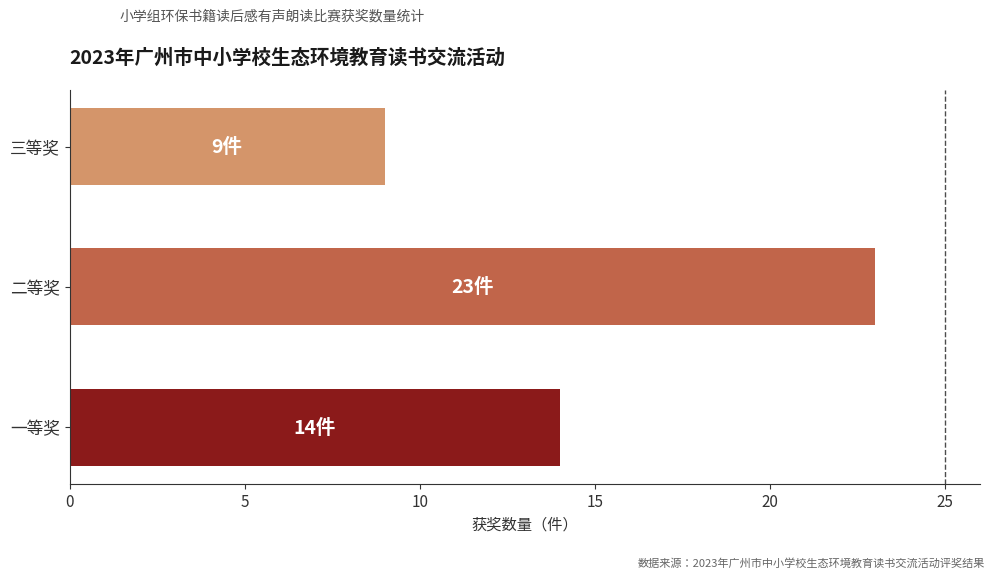

What value does the data have at 二等奖?

23